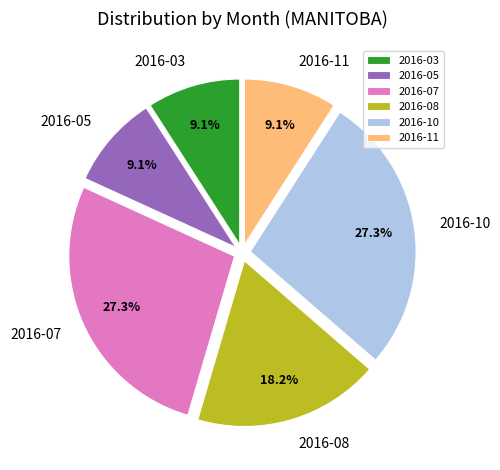

What portion of the pie excludes 2016-11?

90.9%